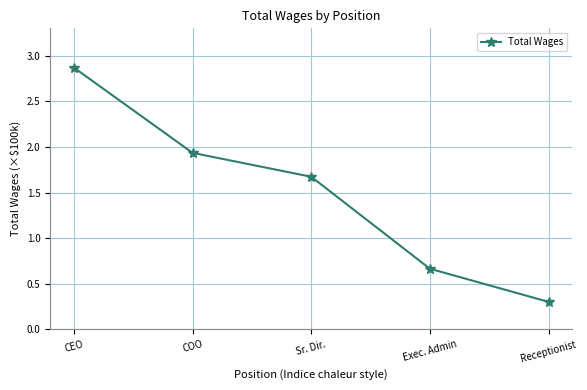

How many data points does each series have?

5